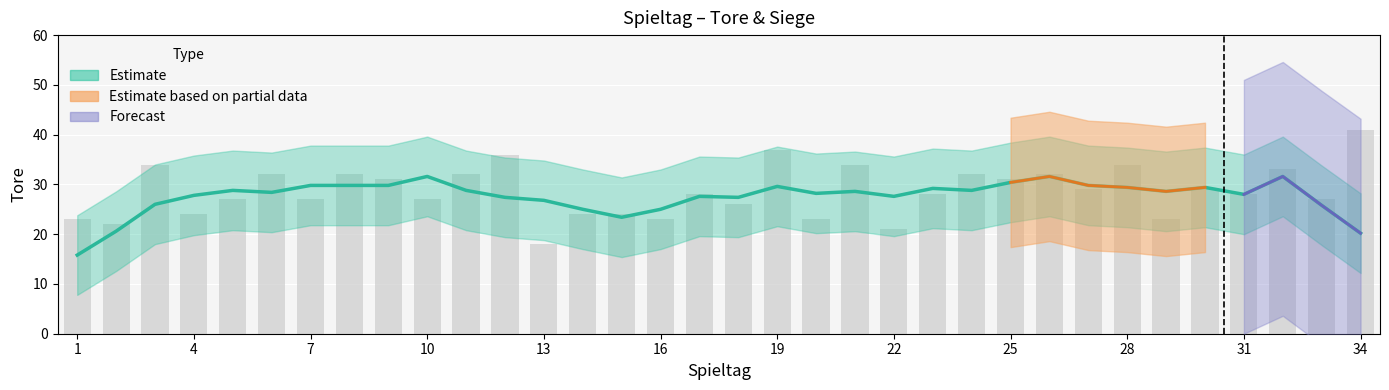

What is the value of the 28th bar from the left?

34